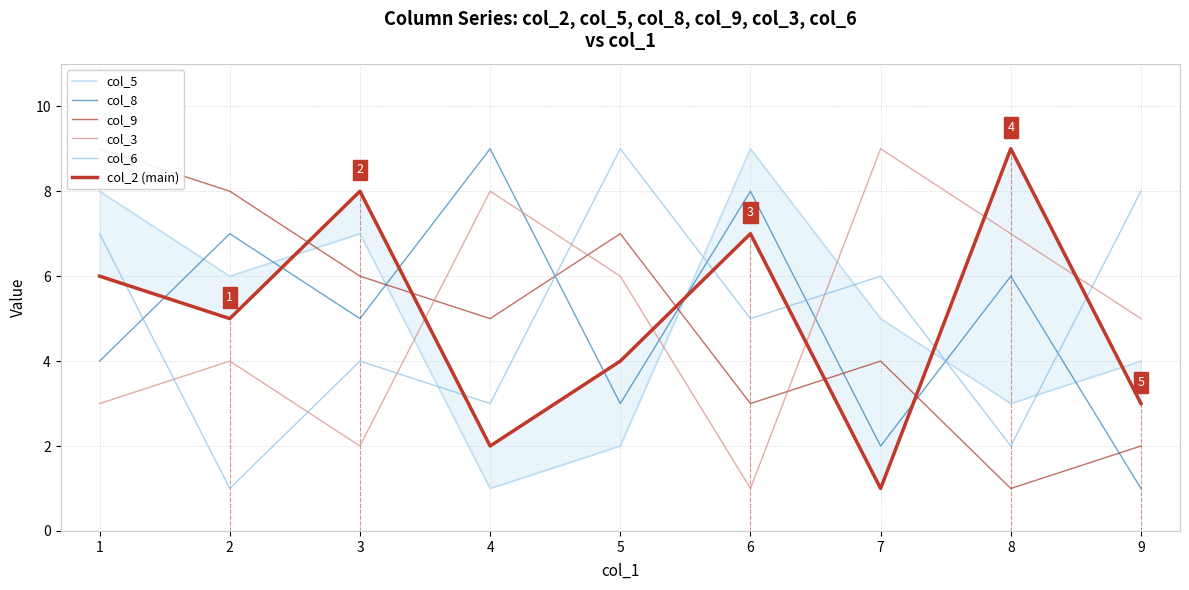

Which series has the largest total across all categories?

col_5